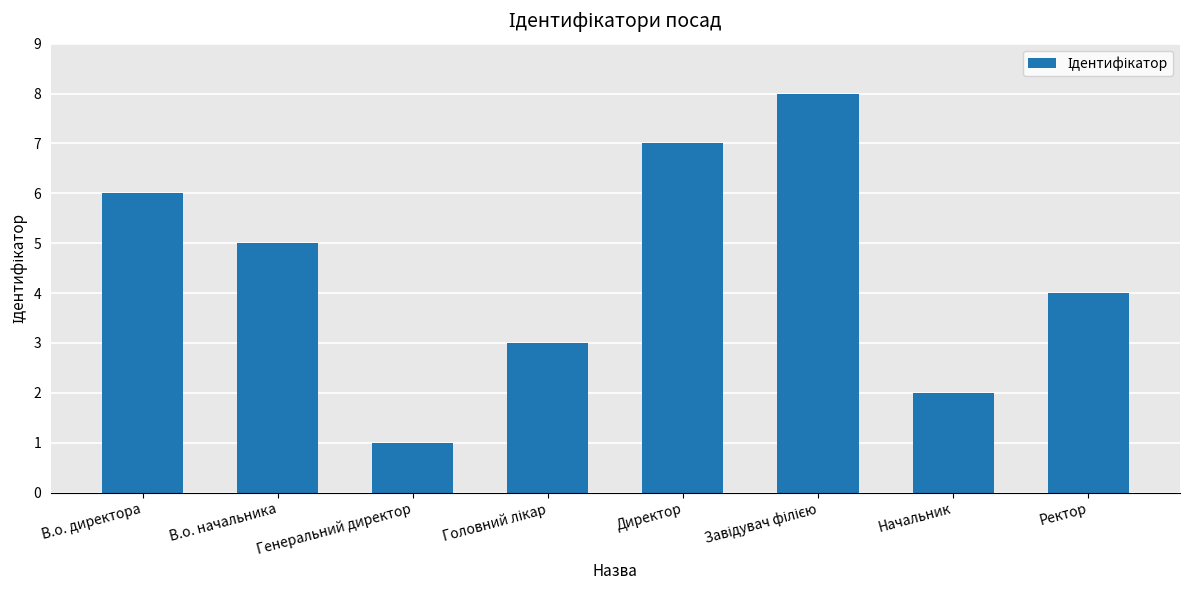

Does the chart contain stacked bars?

No